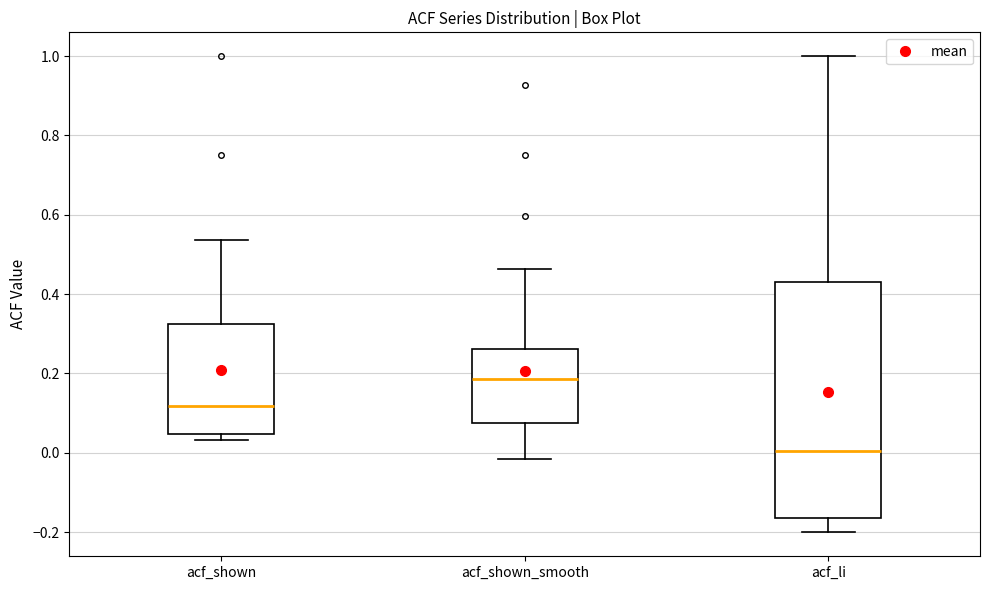

Which box has the highest median line?

acf_shown_smooth